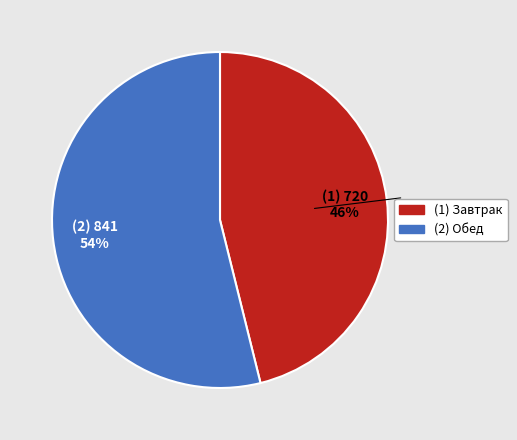

How many slices are in this pie chart?

2